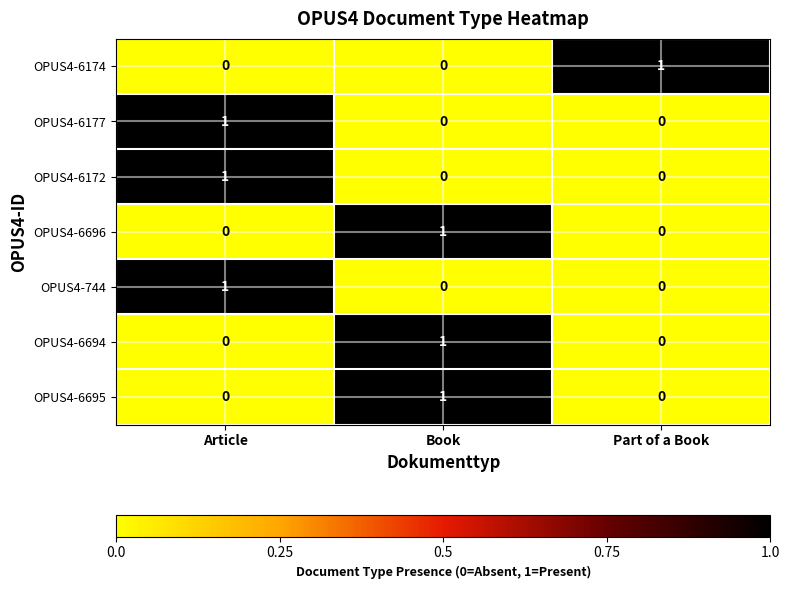

Reading left to right, list all the values displayed in this chart.

OPUS4-6174: Article=0	Book=0	Part of a Book=1
OPUS4-6177: Article=1	Book=0	Part of a Book=0
OPUS4-6172: Article=1	Book=0	Part of a Book=0
OPUS4-6696: Article=0	Book=1	Part of a Book=0
OPUS4-744: Article=1	Book=0	Part of a Book=0
OPUS4-6694: Article=0	Book=1	Part of a Book=0
OPUS4-6695: Article=0	Book=1	Part of a Book=0